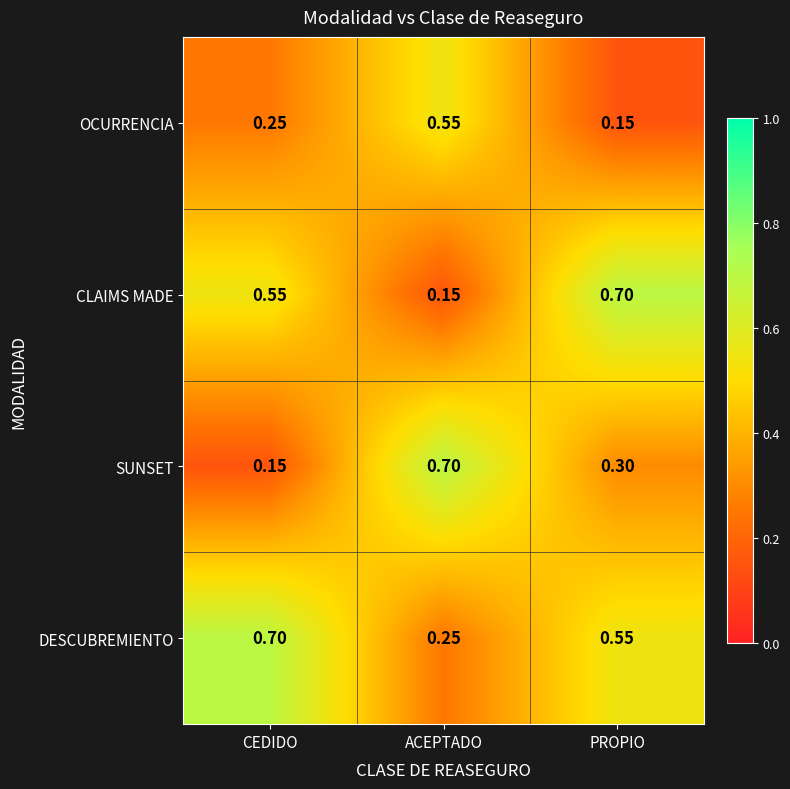

At ACEPTADO, list the series in order from largest to smallest.

SUNSET, OCURRENCIA, DESCUBREMIENTO, CLAIMS MADE